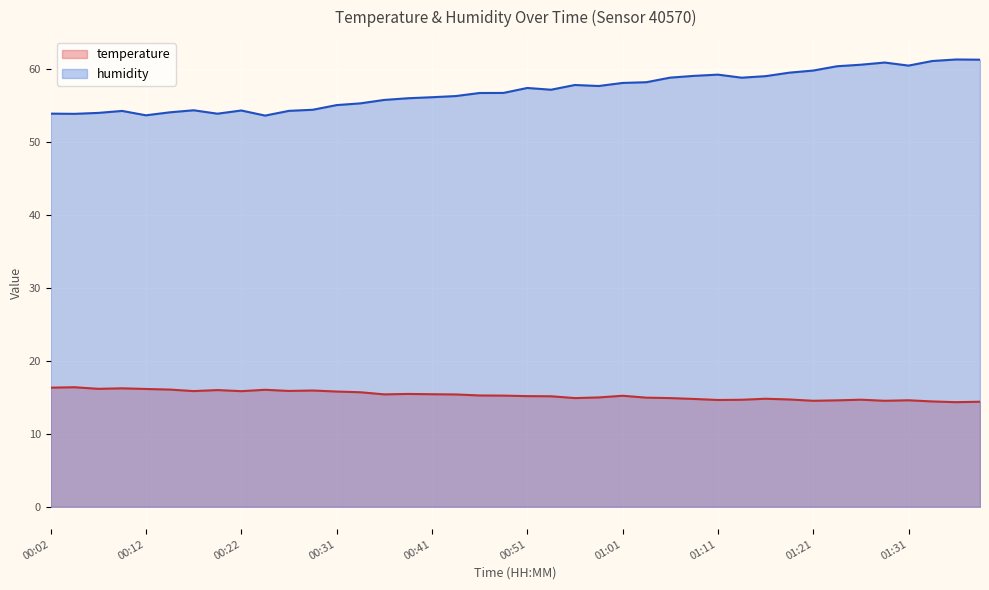

How many lines are shown in the chart?

2